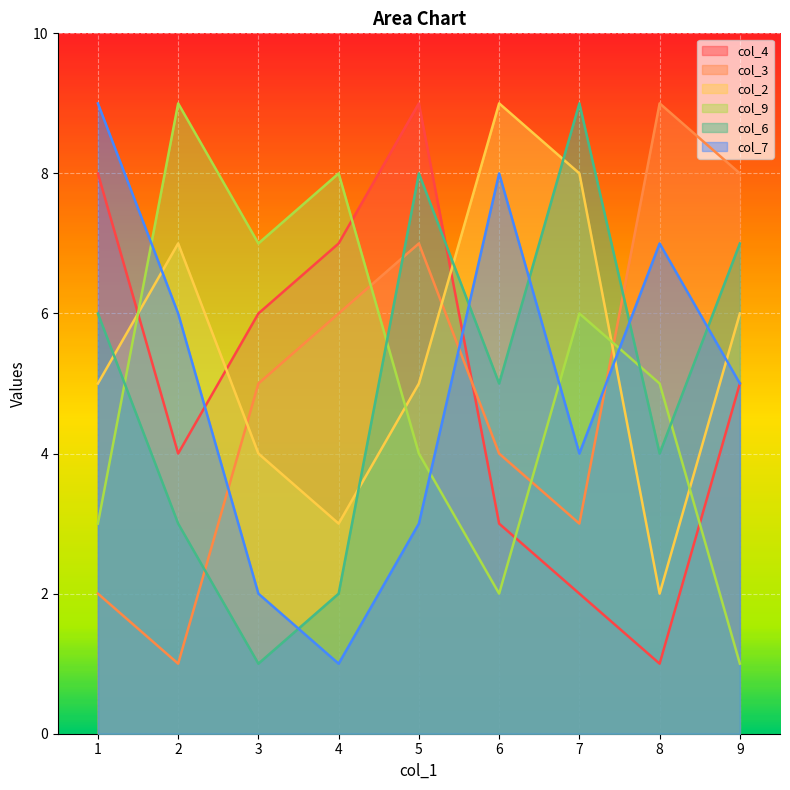

What is the greatest value displayed?

9